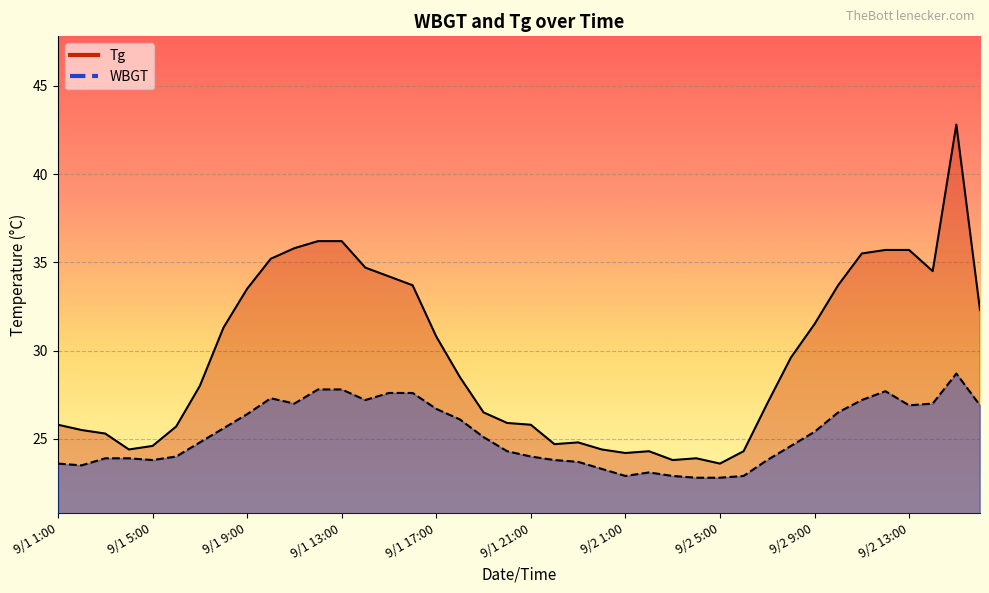

True or false: WBGT and Tg intersect in this chart.

False